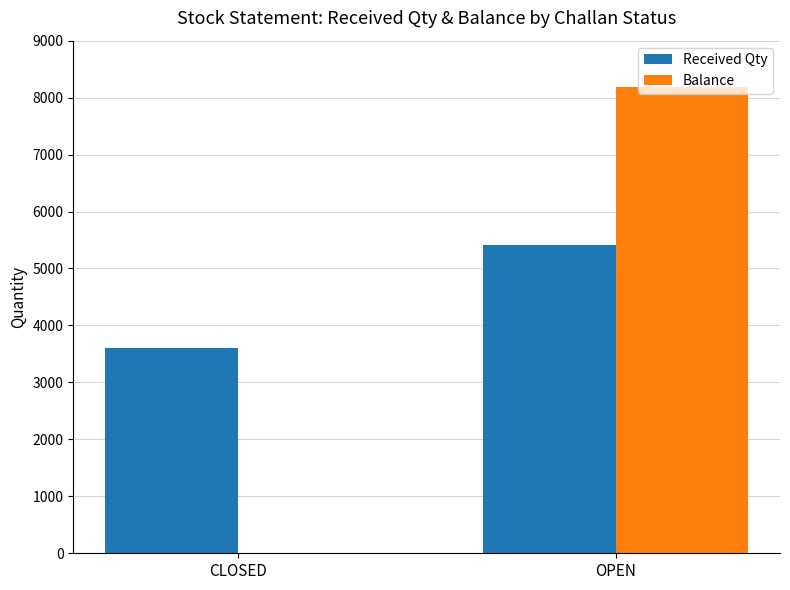

Which series has the largest range (max minus min)?

Balance